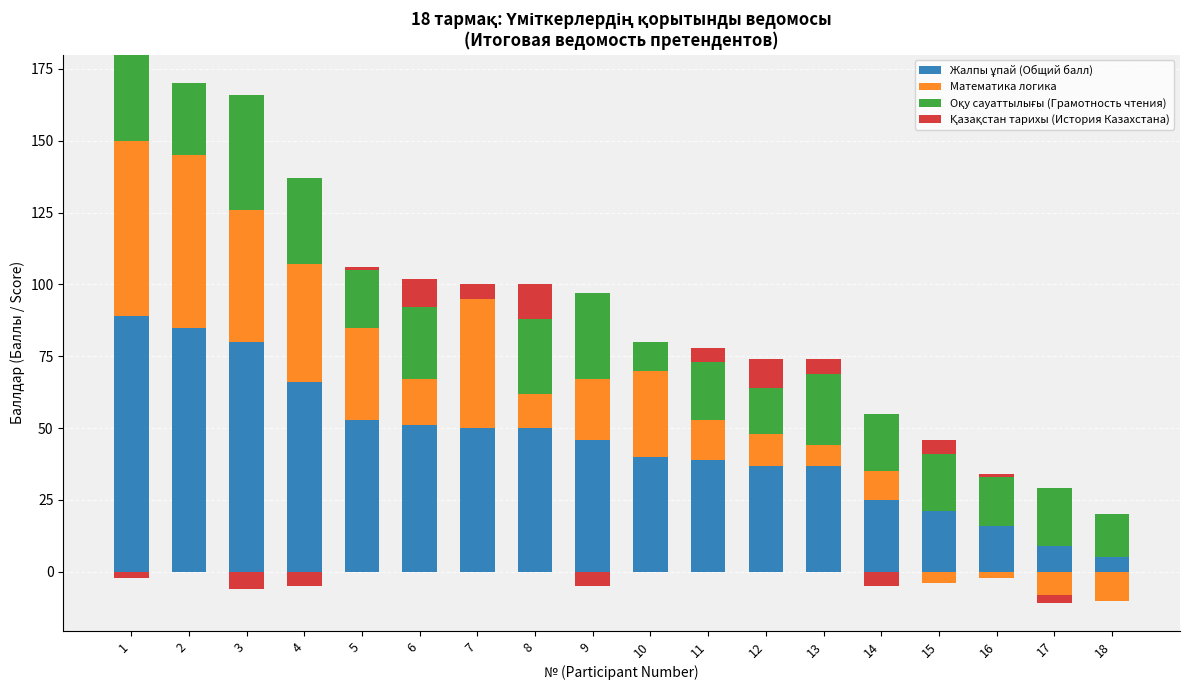

How many distinct data groups are displayed?

4